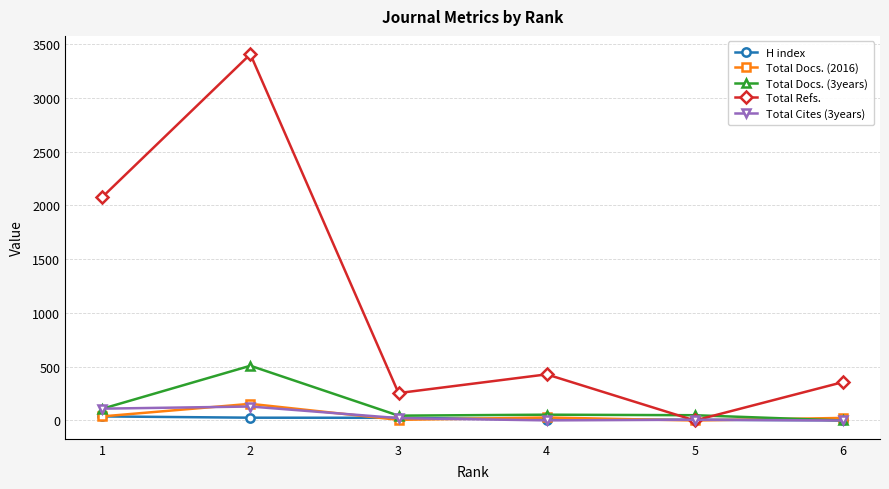

How many lines are shown in the chart?

5